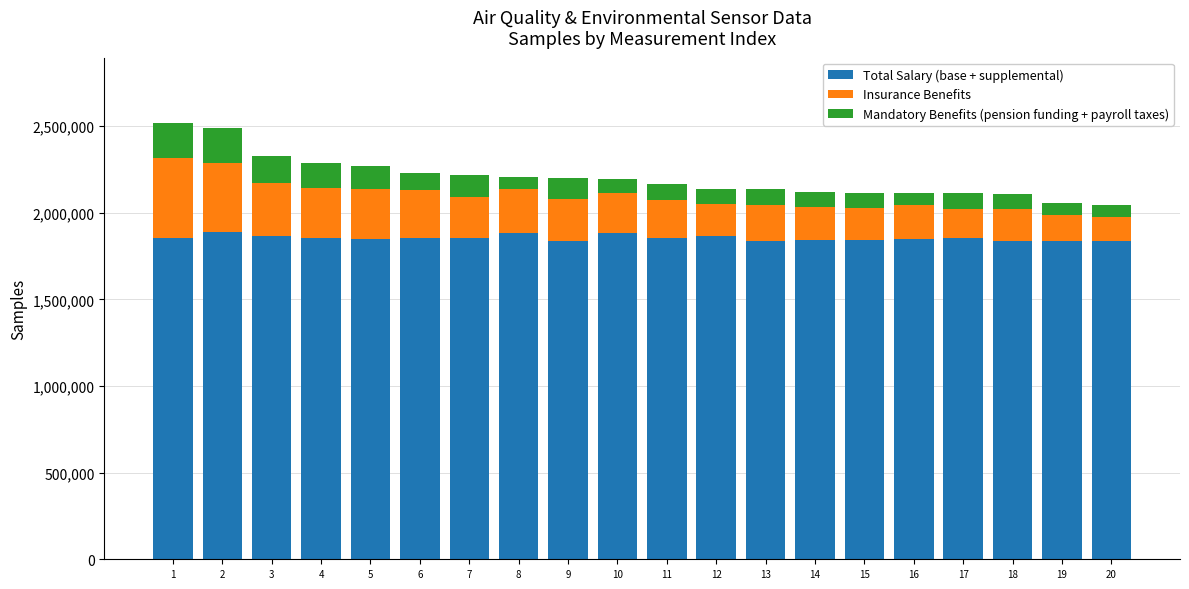

What is the maximum value for Total Salary (base + supplemental)?

1890801